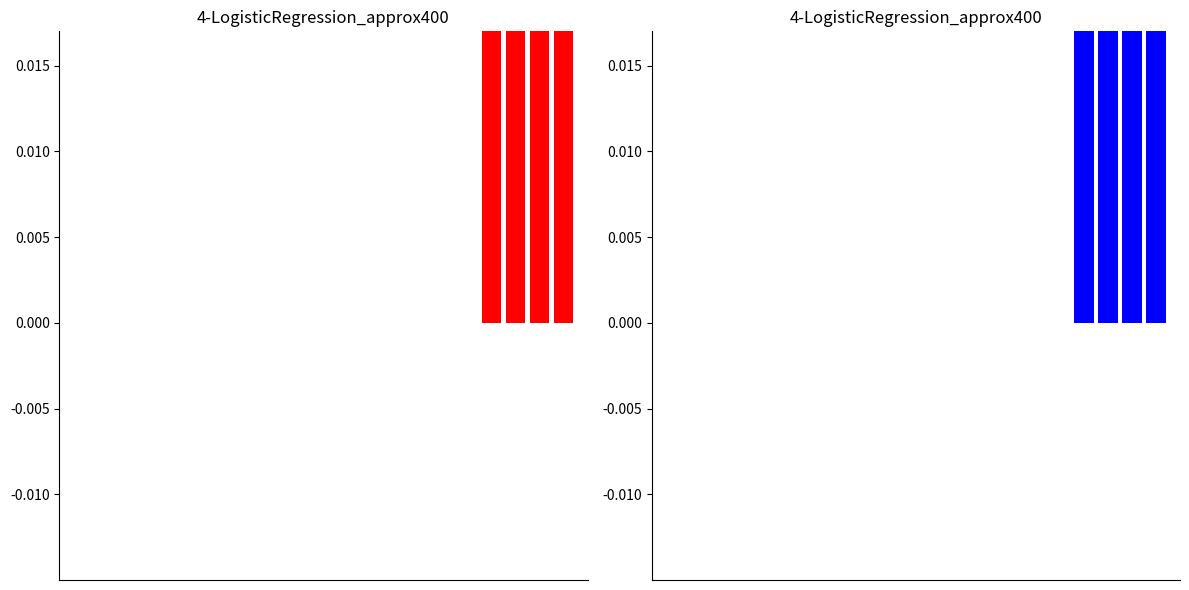

At 17, list the series in order from largest to smallest.

BS_Value (red), BS_Value (blue)